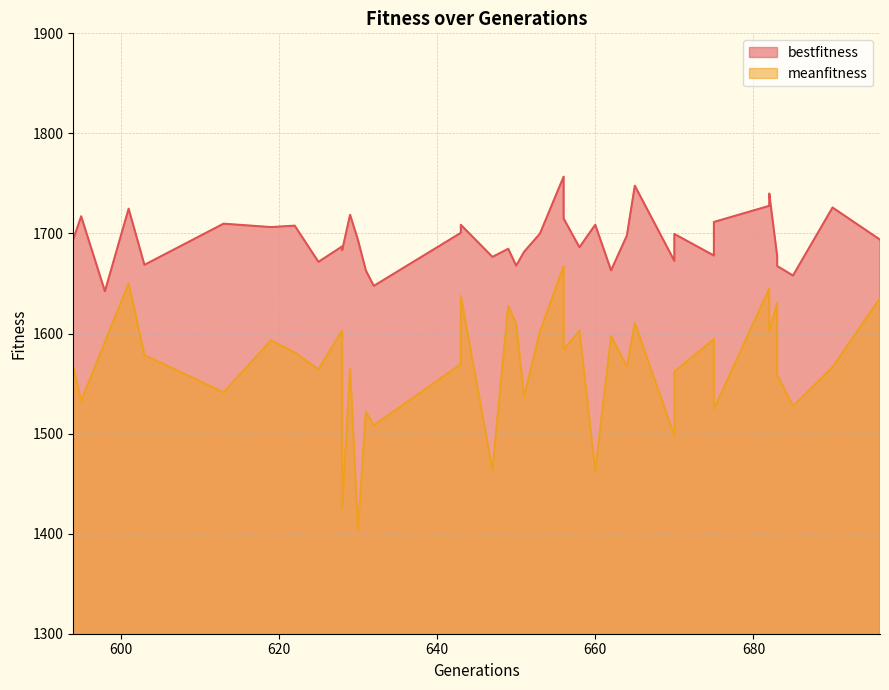

What is the difference between the meanfitness values at 631 and 603?

56.6